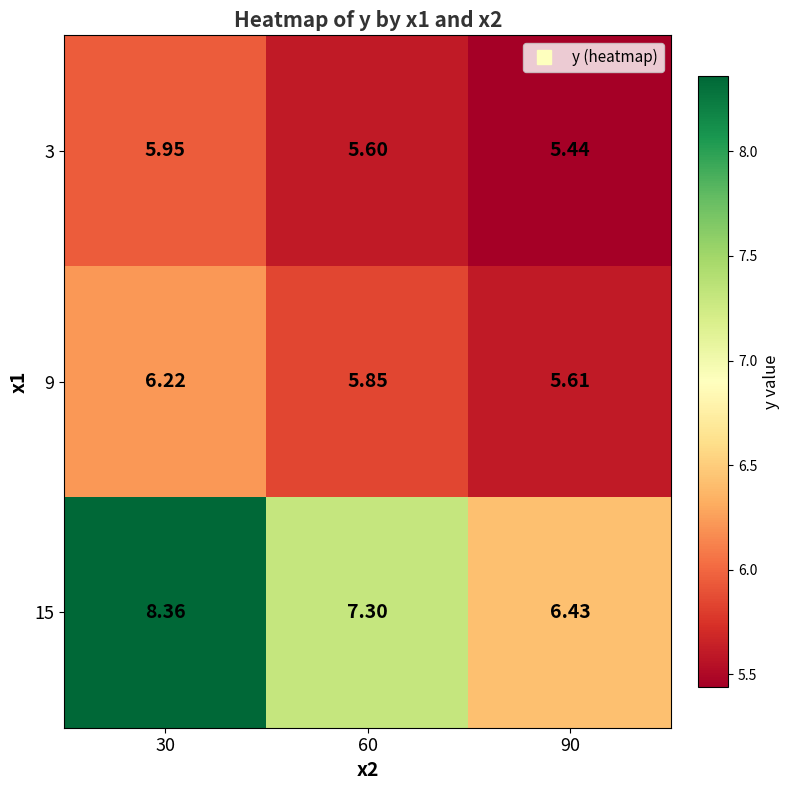

Is the value of 9 at 90 greater than the value of 3 at 90?

Yes